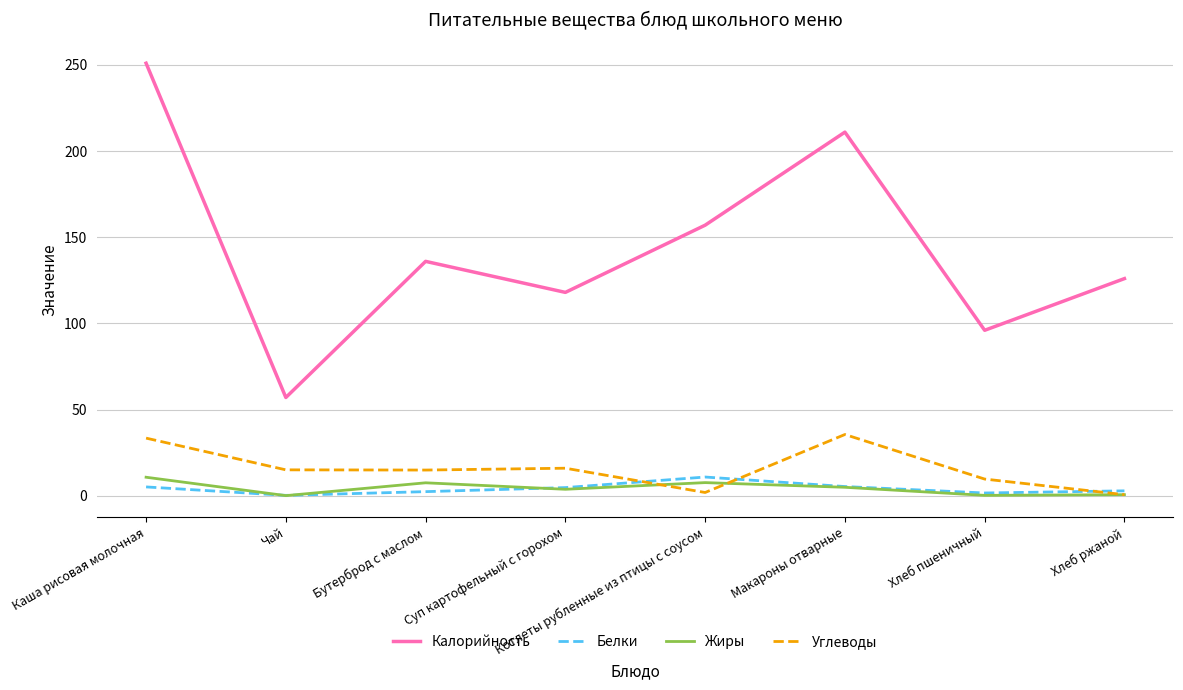

What are all the series names shown in the legend?

Калорийность, Белки, Жиры, Углеводы